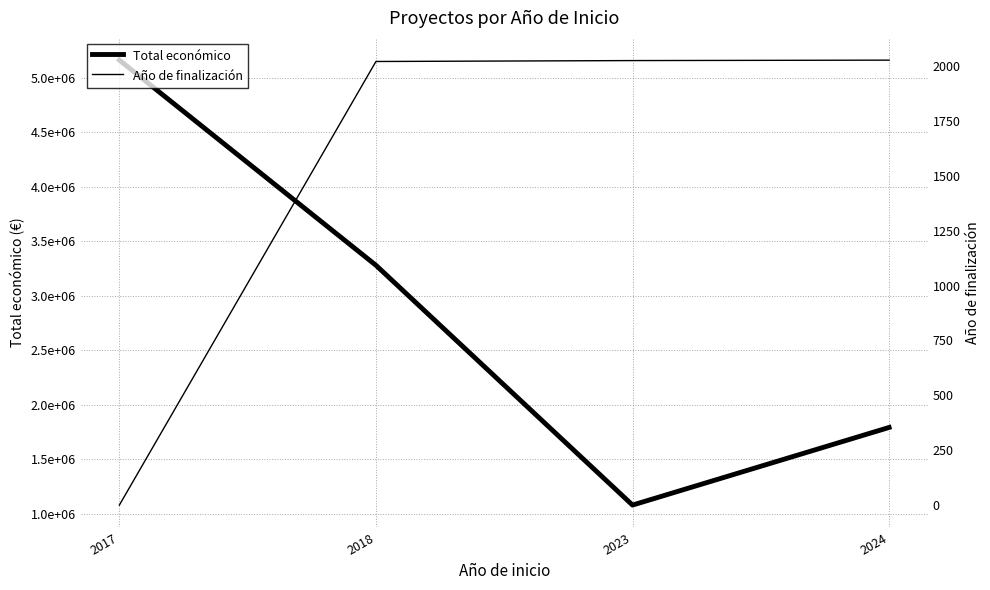

What is the difference between the highest and lowest values at 2017?

5163335.0